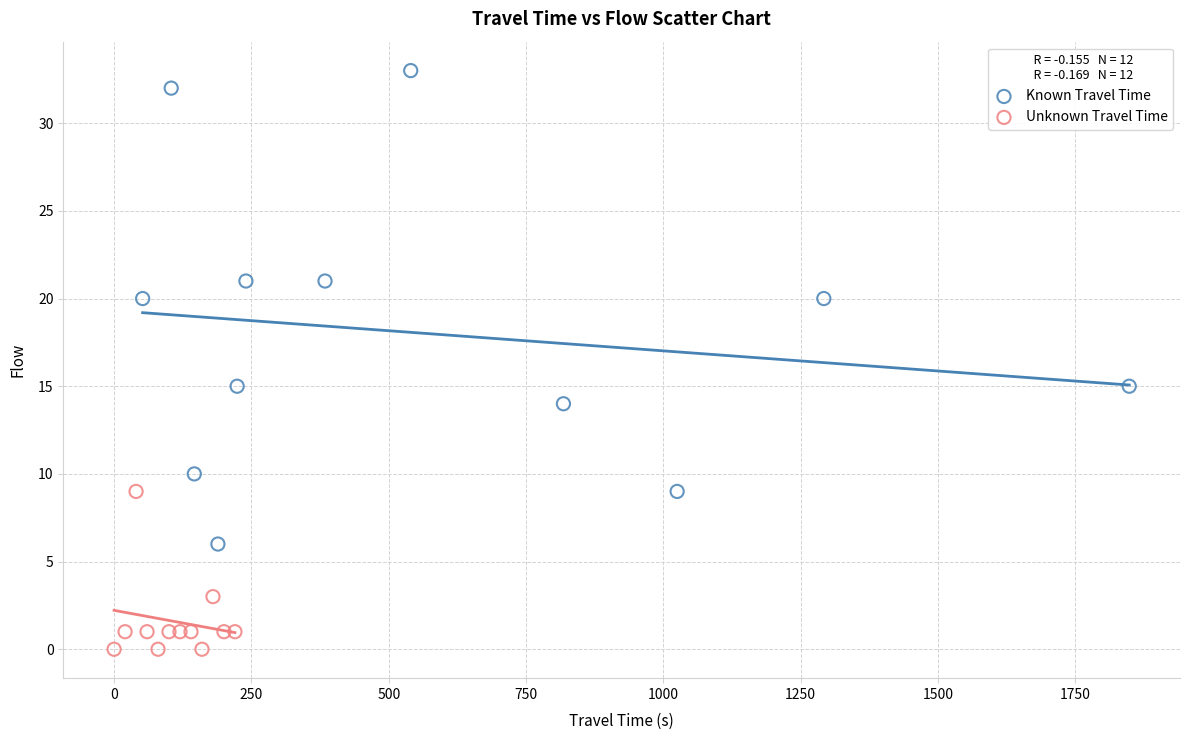

Which series has the largest Y range (max minus min)?

Known Travel Time